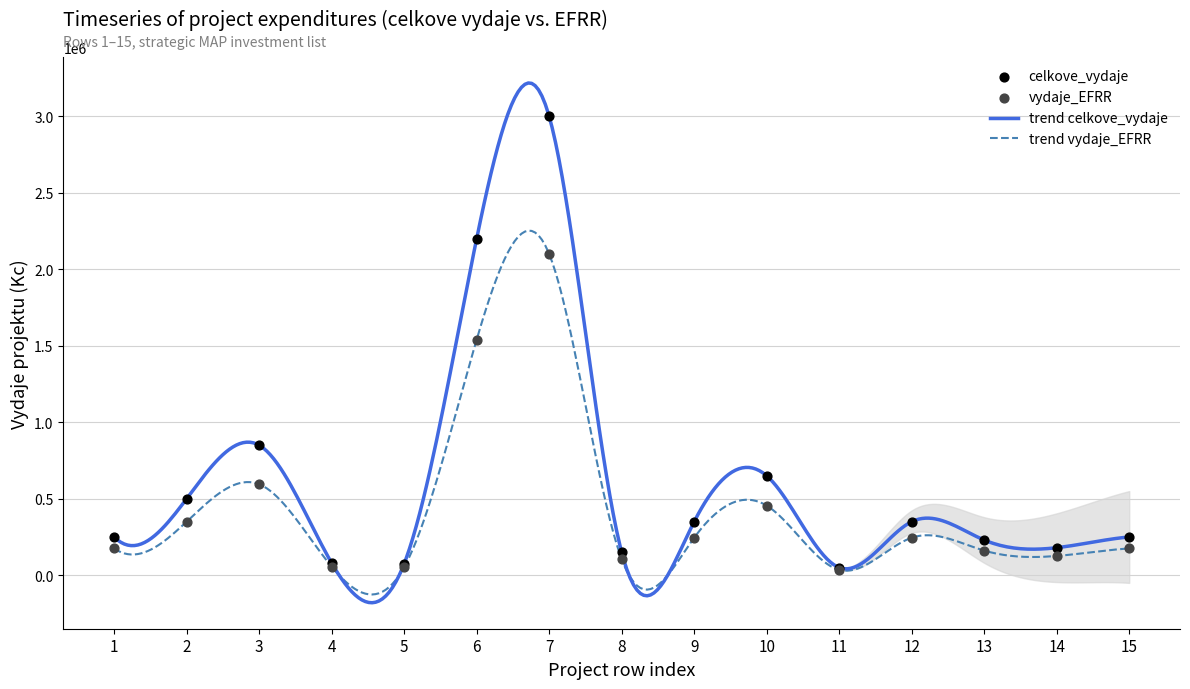

At how many categories does at least one series exceed 1638294?

2